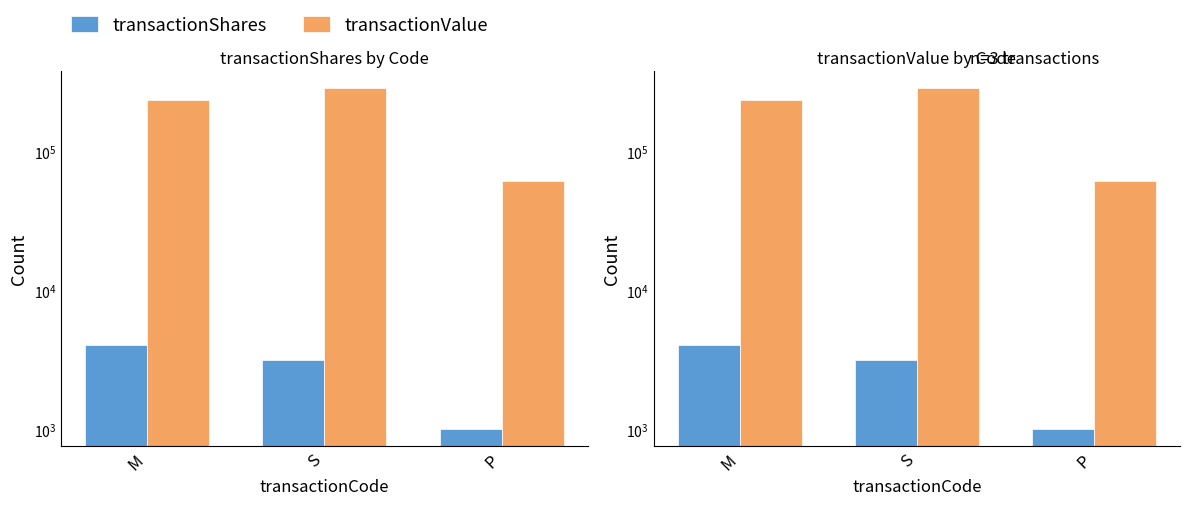

How many groups of bars are there?

3